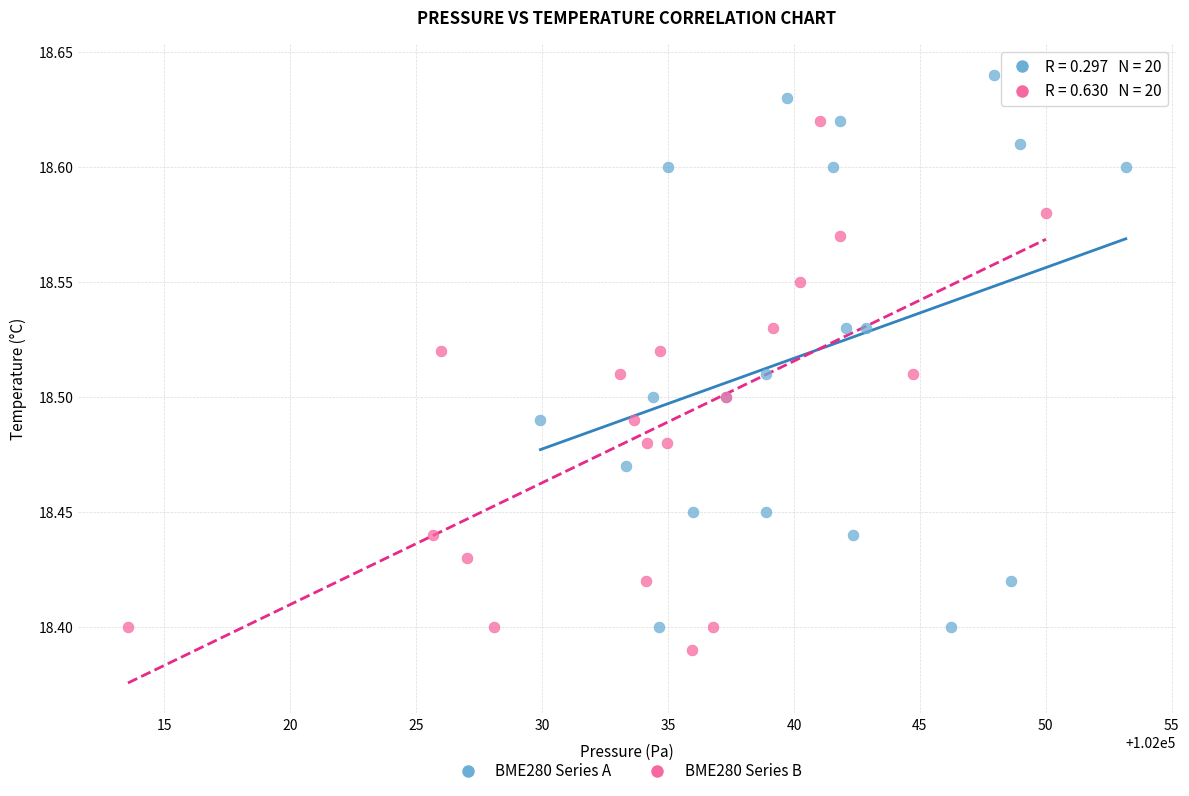

Which series contains the highest Y value?

BME280 Series A